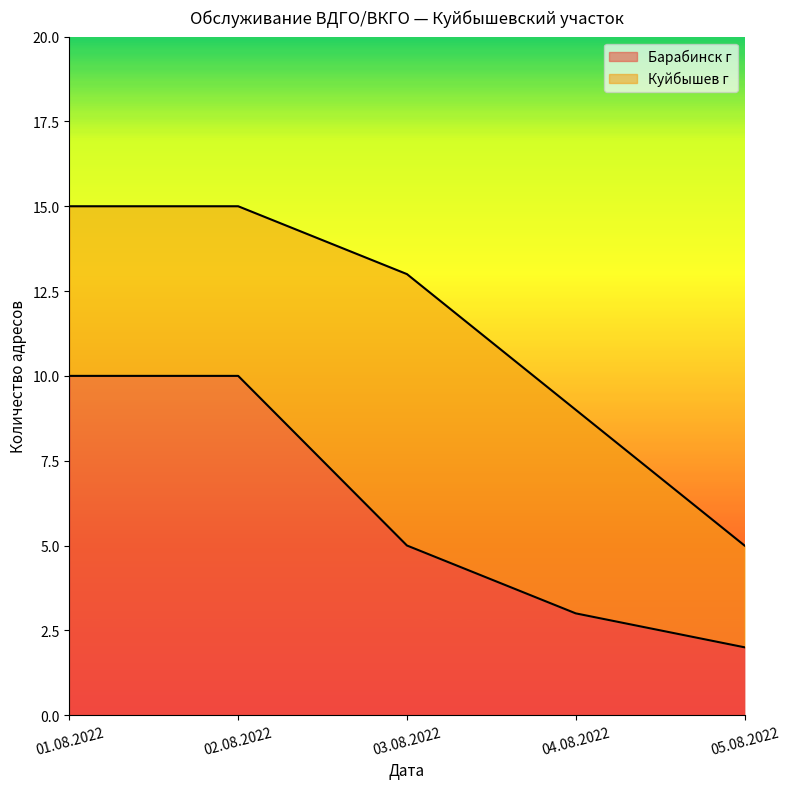

What is the average value?

6